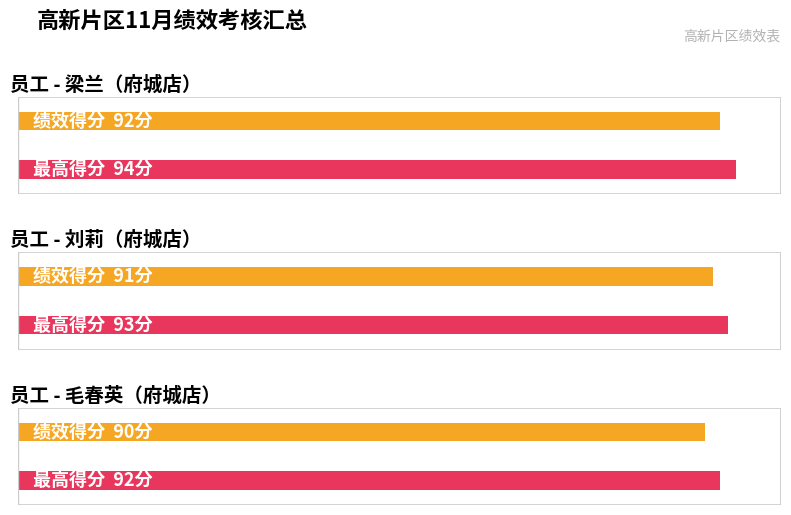

Count the number of categories in the chart.

3